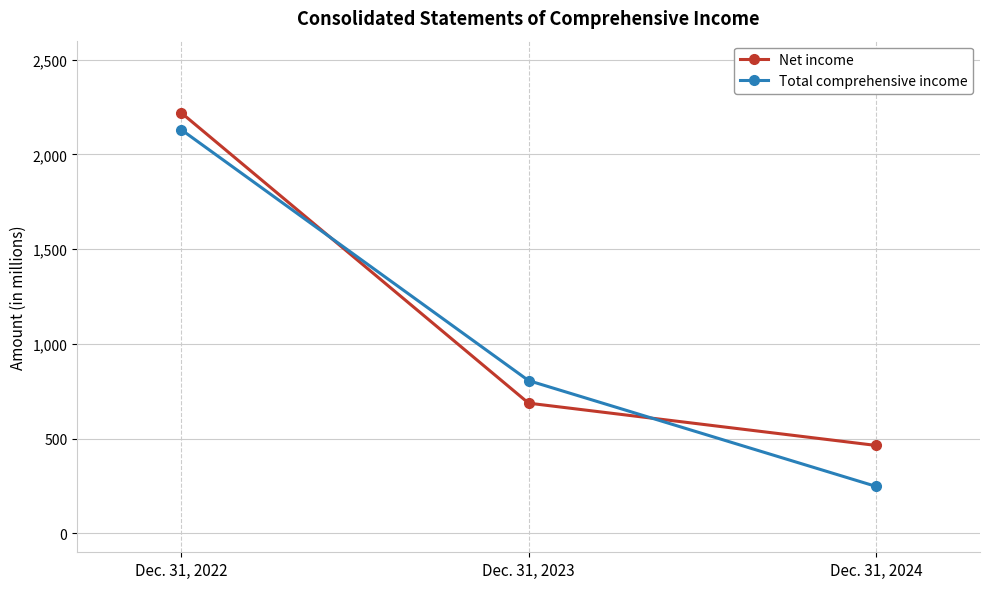

Which series has the widest spread of values?

Total comprehensive income